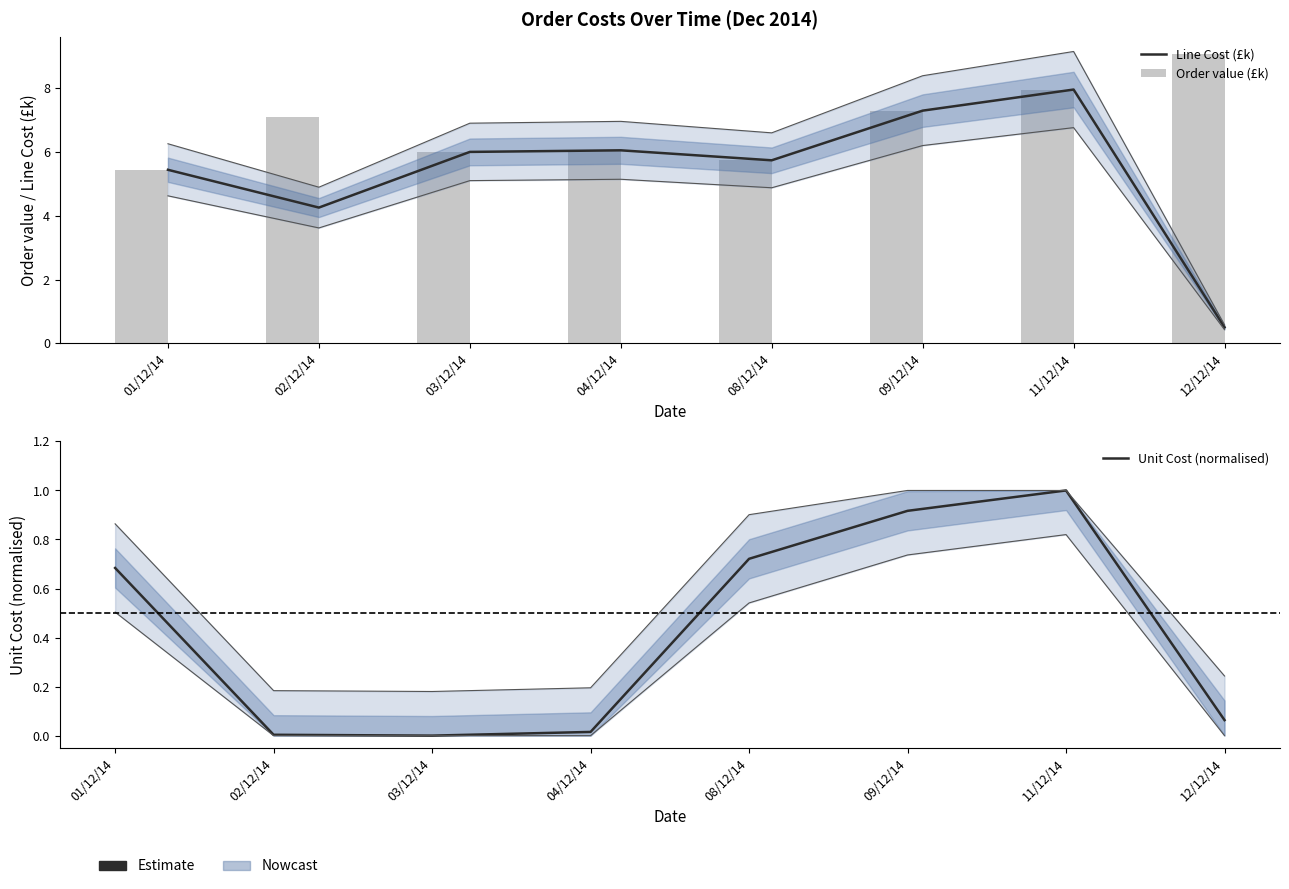

Between 04/12/14 and 11/12/14, which is larger?

11/12/14